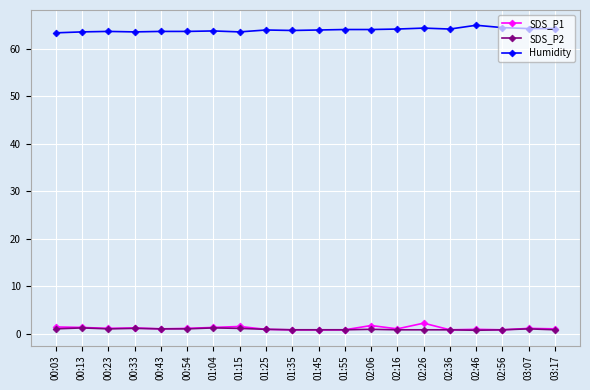

Rank the series by their maximum value, from lowest to highest.

SDS_P2, SDS_P1, Humidity